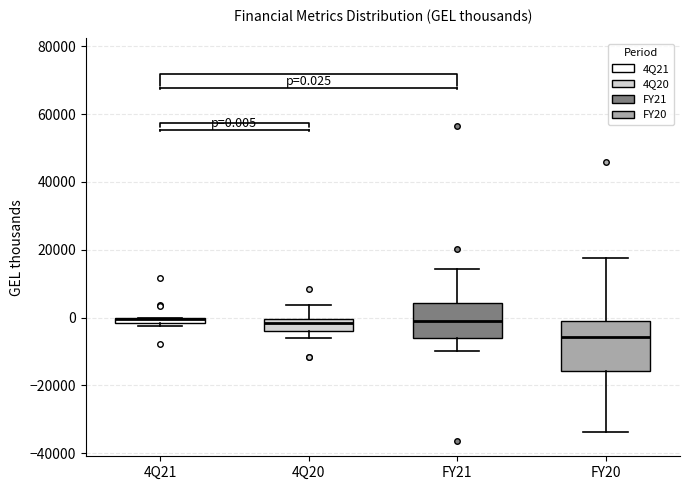

Which box is the tallest, from its lower edge to its upper edge?

FY20